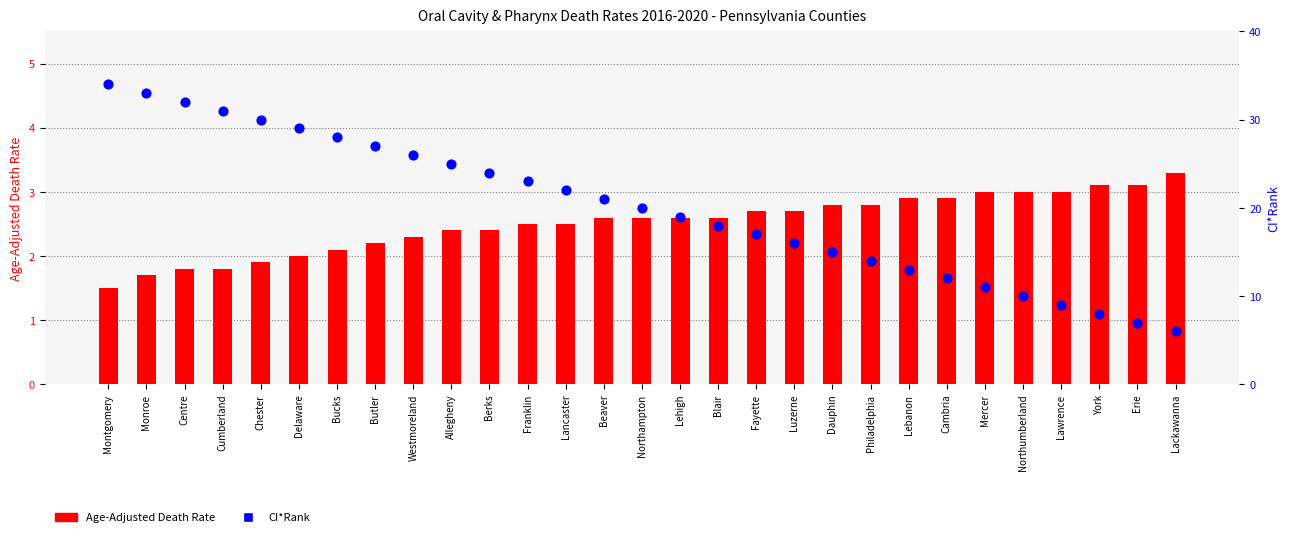

At which category is the sum across all series the highest?

Montgomery